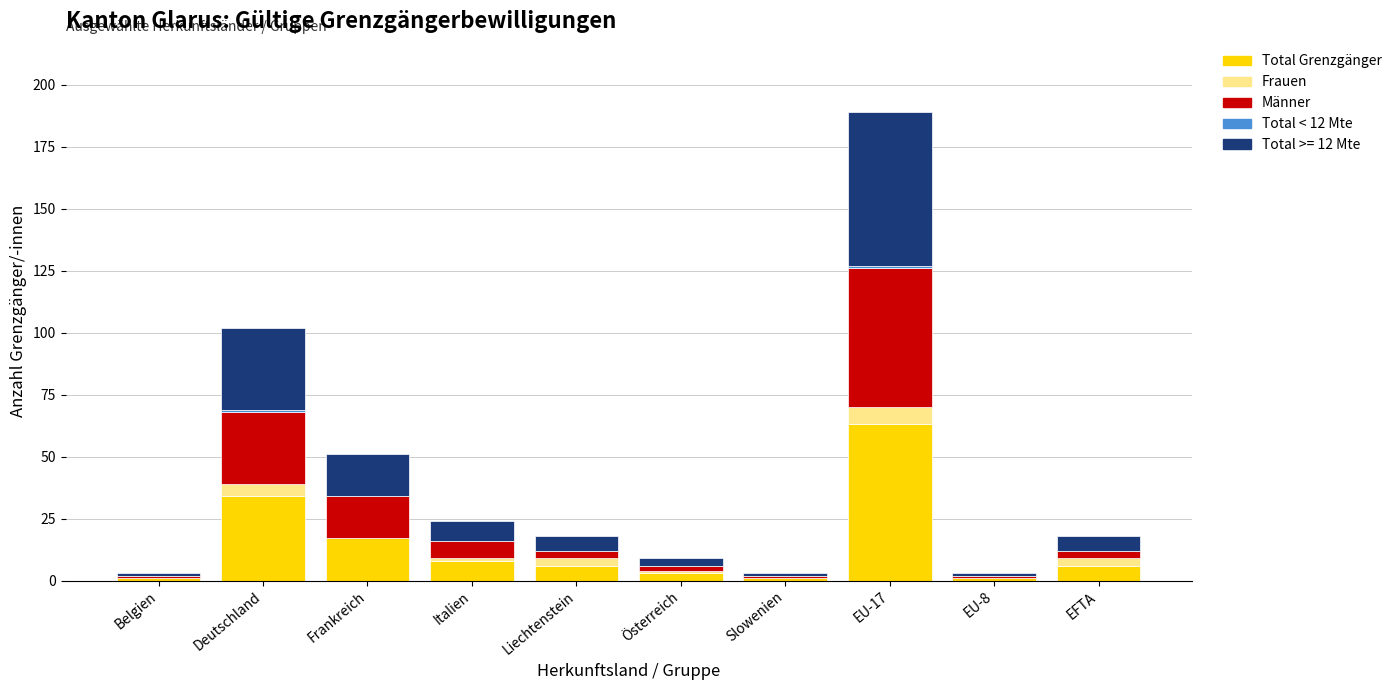

At which category is the sum across all series the highest?

EU-17